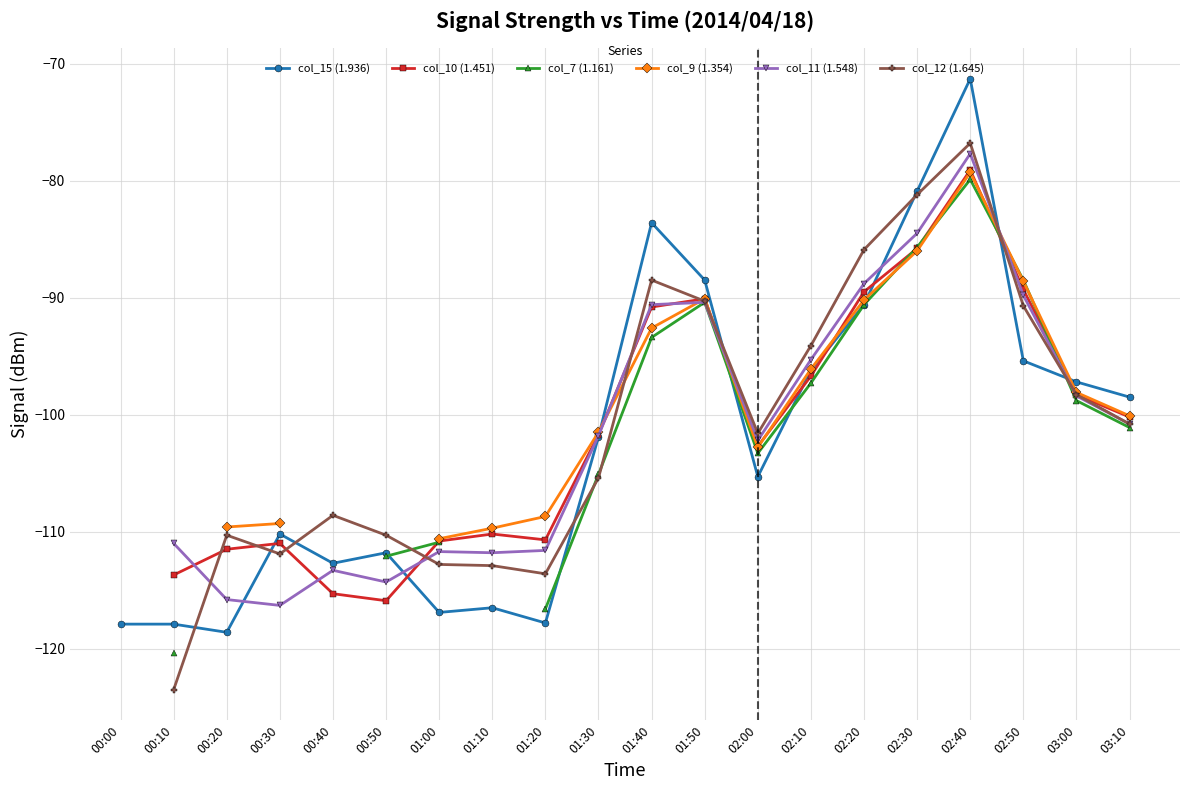

What is the minimum value for col_15 (1.936)?

-118.6